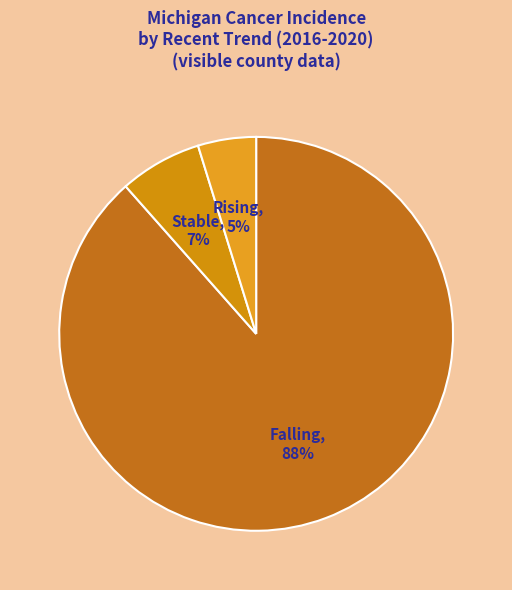

Which has a higher value, Rising or Stable?

Stable